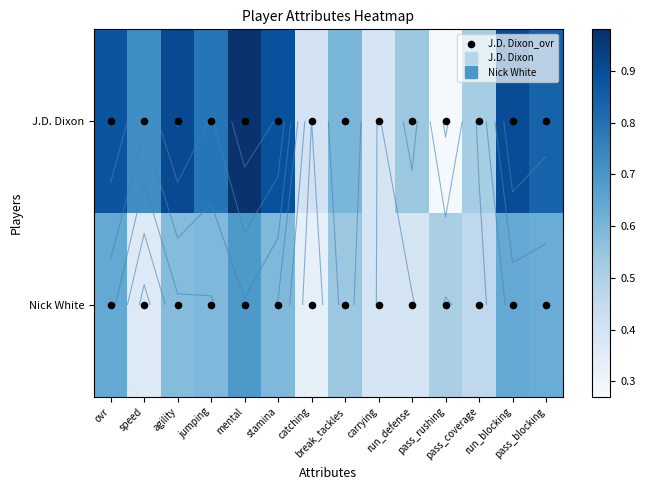

Which series has the largest range (max minus min)?

J.D. Dixon